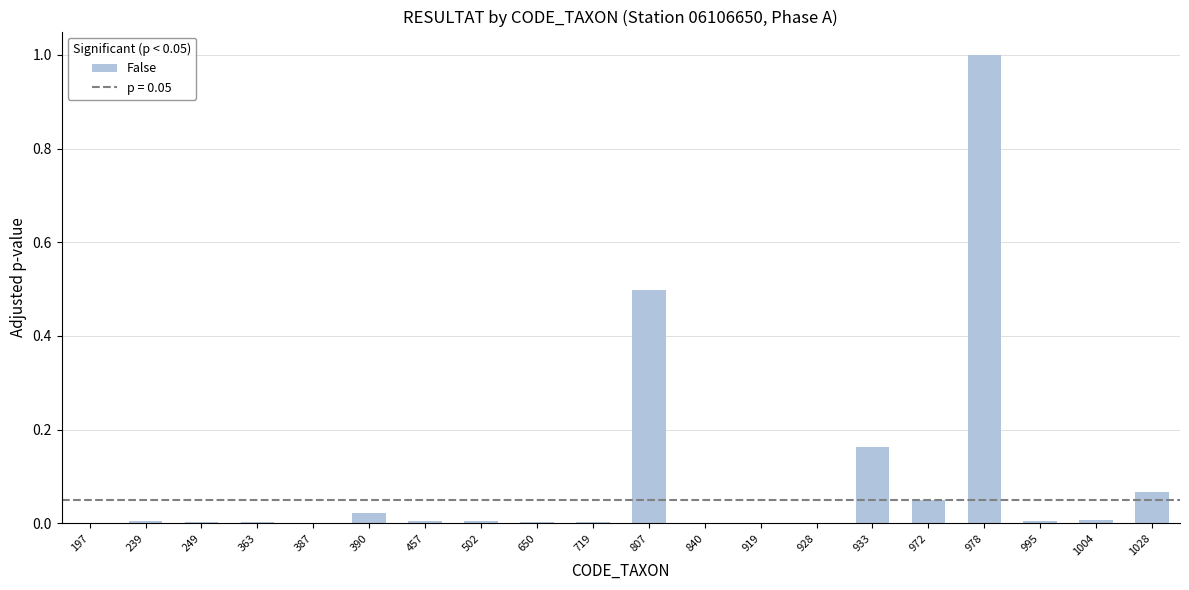

What is the change in value from 249 to 978?

+1.0